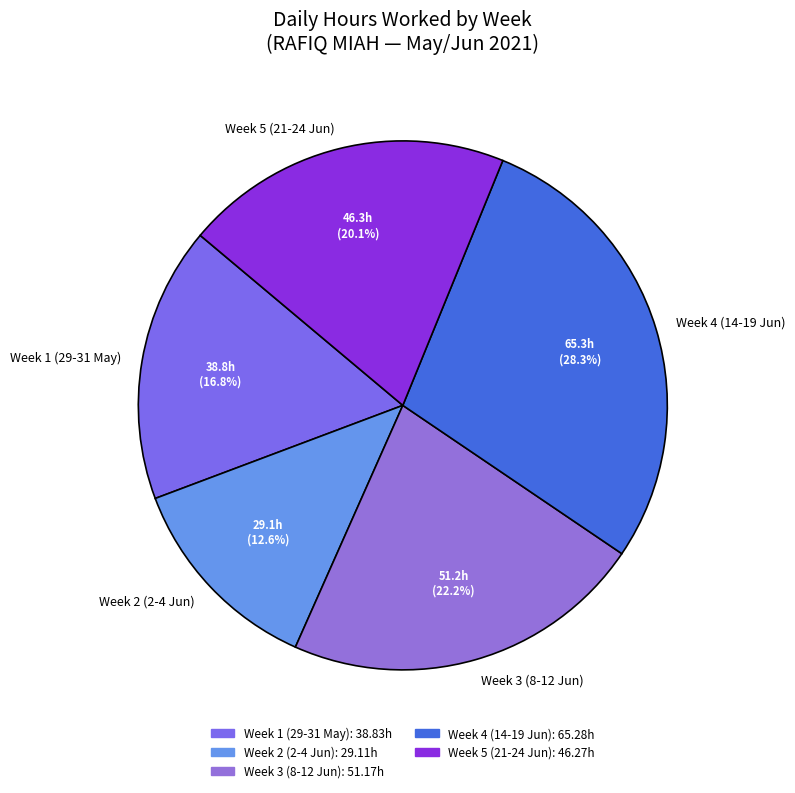

Which category has the biggest portion of the pie?

Week 4 (14-19 Jun)